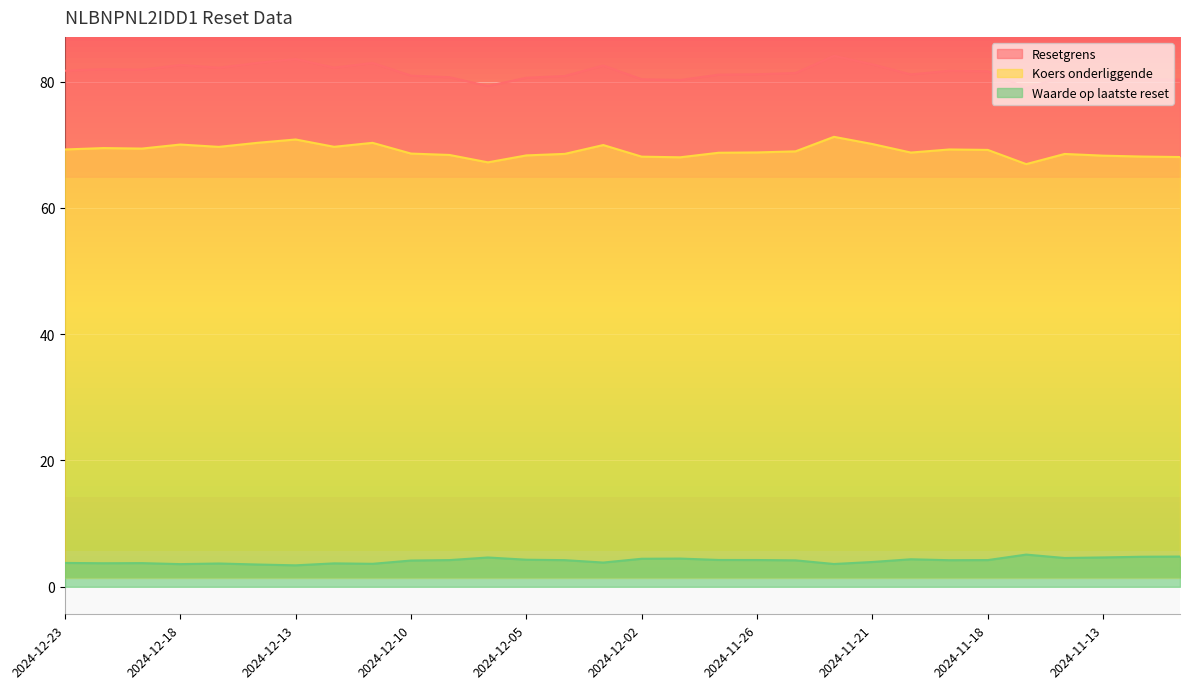

What is the sum of the Waarde op laatste reset values at 2024-12-11 and 2024-11-11?

8.4